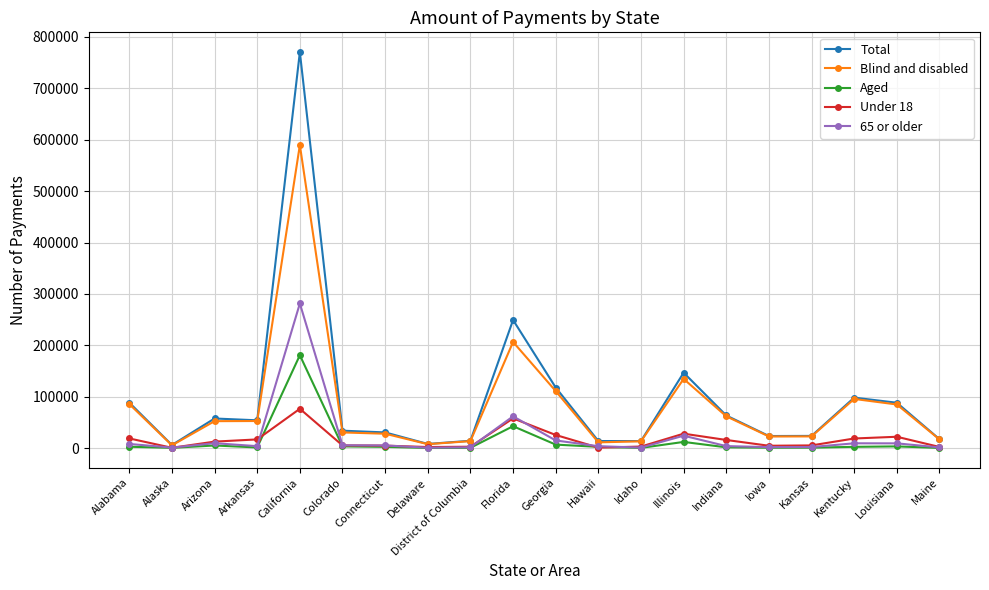

What is the lowest value of the Aged series?

416